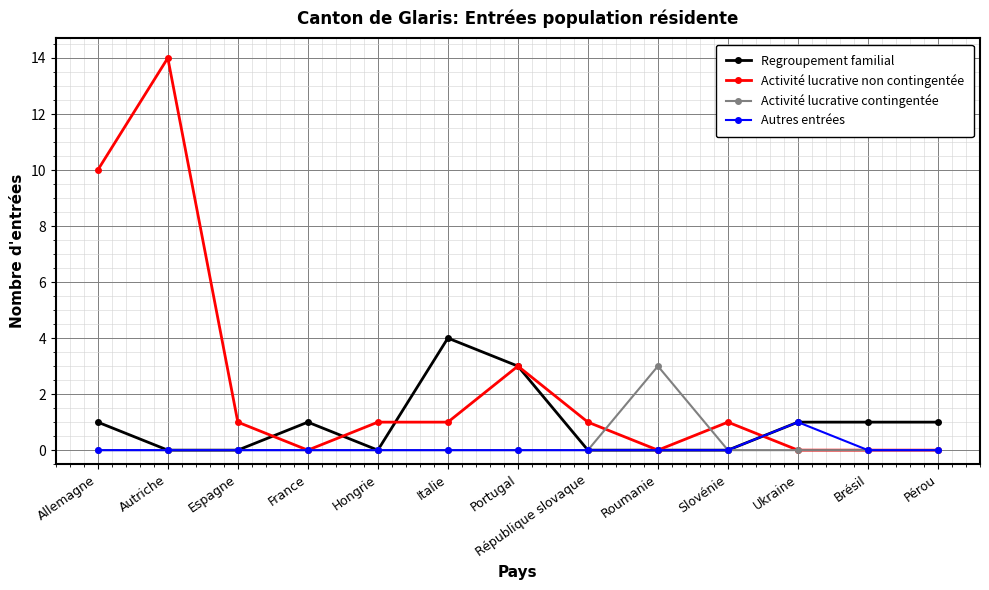

What are all the series names shown in the legend?

Regroupement familial, Activité lucrative non contingentée, Activité lucrative contingentée, Autres entrées